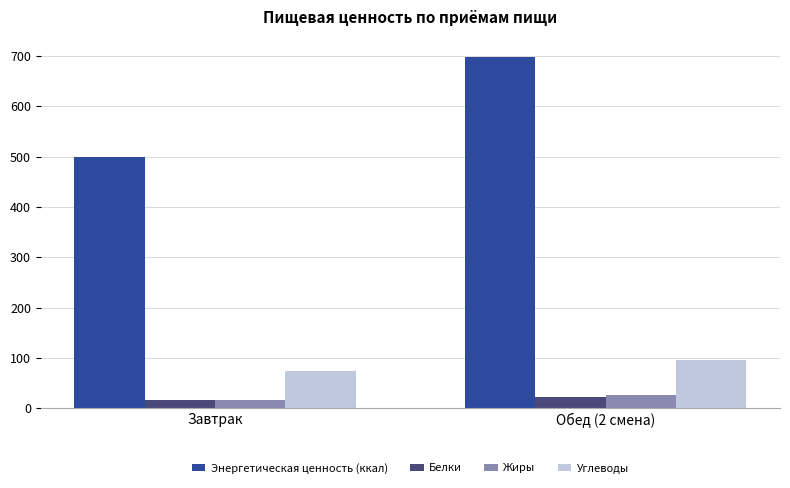

How many groups of bars are there?

2